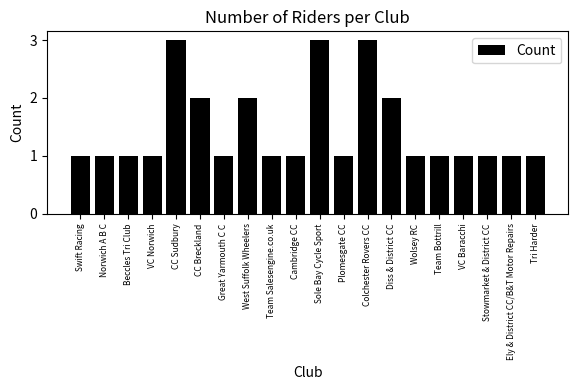

What is the maximum value shown in the chart?

3